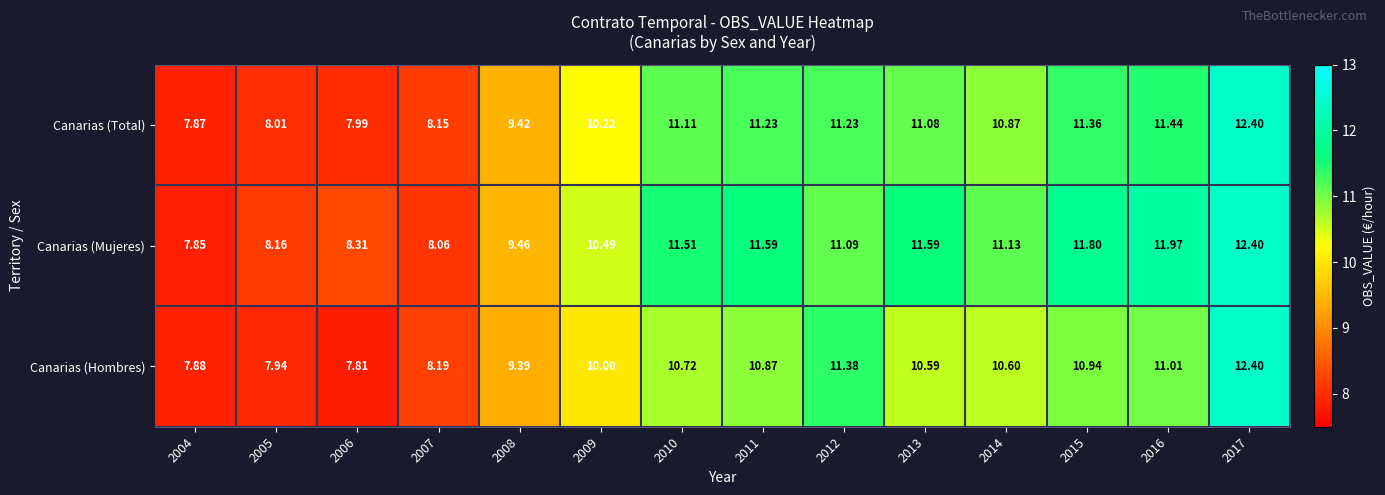

Which series has the largest total across all categories?

Canarias (Mujeres)